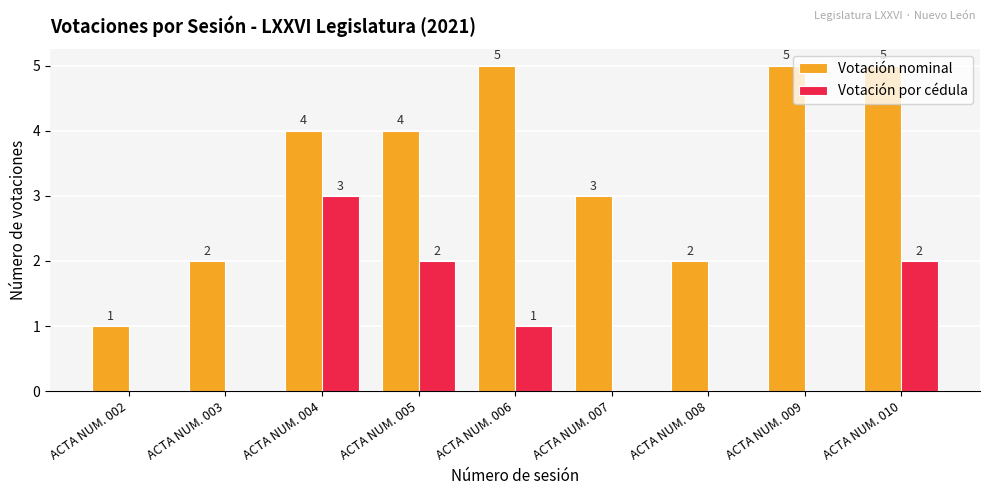

How many categories are shown in the chart?

9